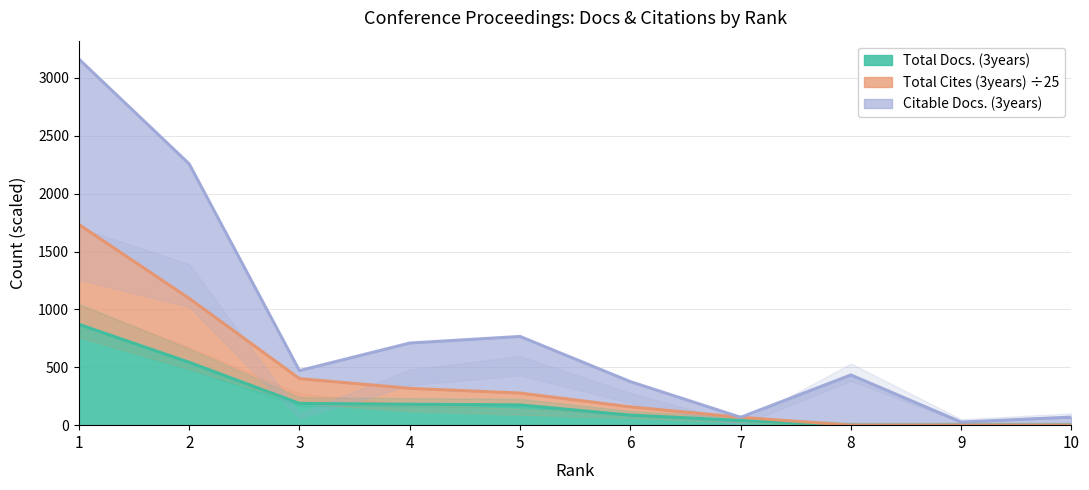

Where does the Total Docs. (3years) series first go above 175?

1